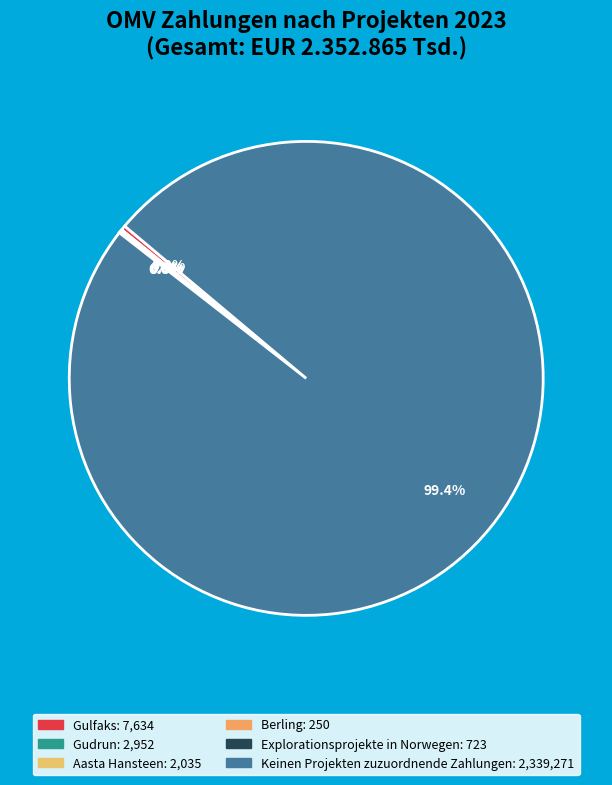

True or false: Keinen Projekten zuzuordnende Zahlungen accounts for 99% of the total.

True